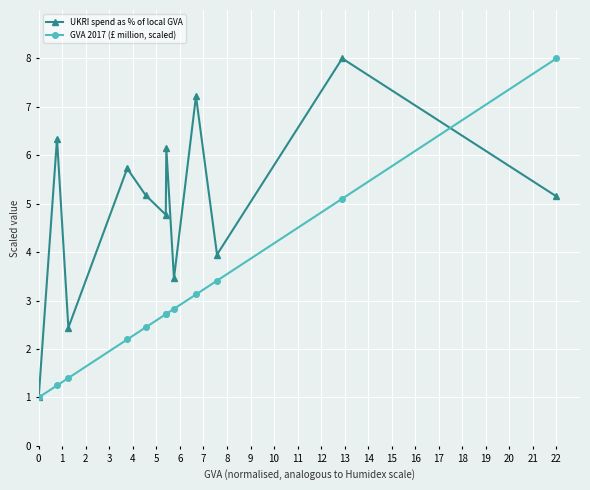

Reading left to right, list all the values displayed in this chart.

UKRI spend as % of local GVA: 1.0	6.3	2.4	5.7	5.2	4.8	6.1	3.5	7.2	3.9	8.0	5.2
GVA 2017 (£ million, scaled): 1.0	1.2	1.4	2.2	2.4	2.7	2.7	2.8	3.1	3.4	5.1	8.0